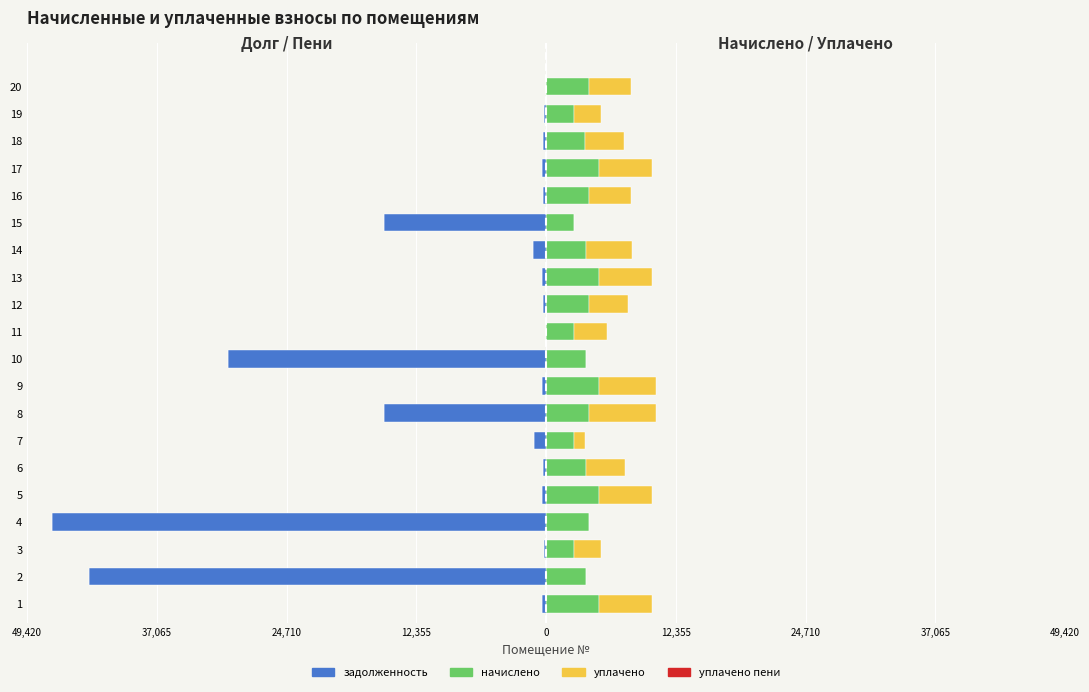

Is it true that задолженность equals -419.0 at 9?

True